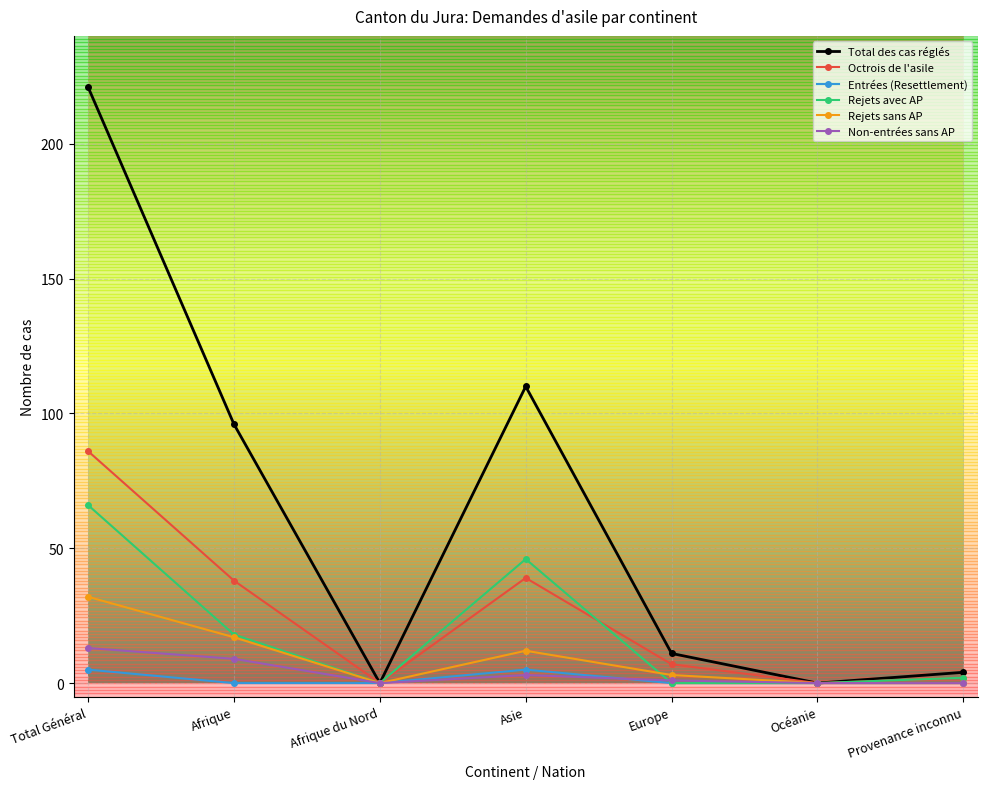

Is it true that Rejets avec AP equals 10 at Afrique?

False